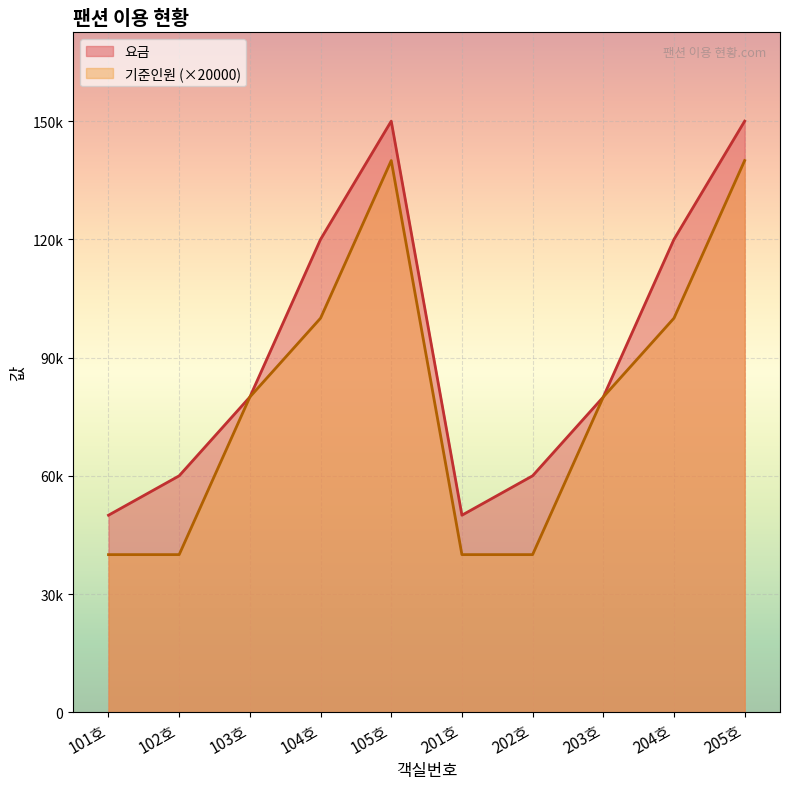

How many lines are shown in the chart?

2